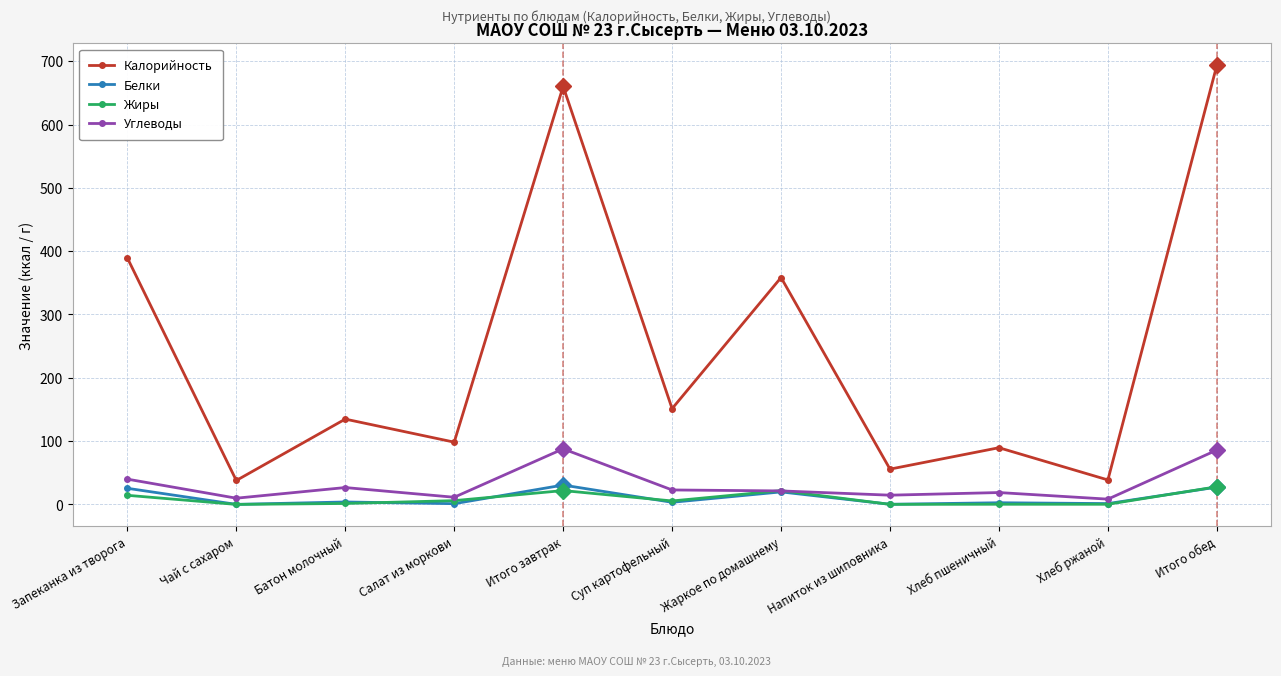

Does the chart have visible grid lines?

Yes